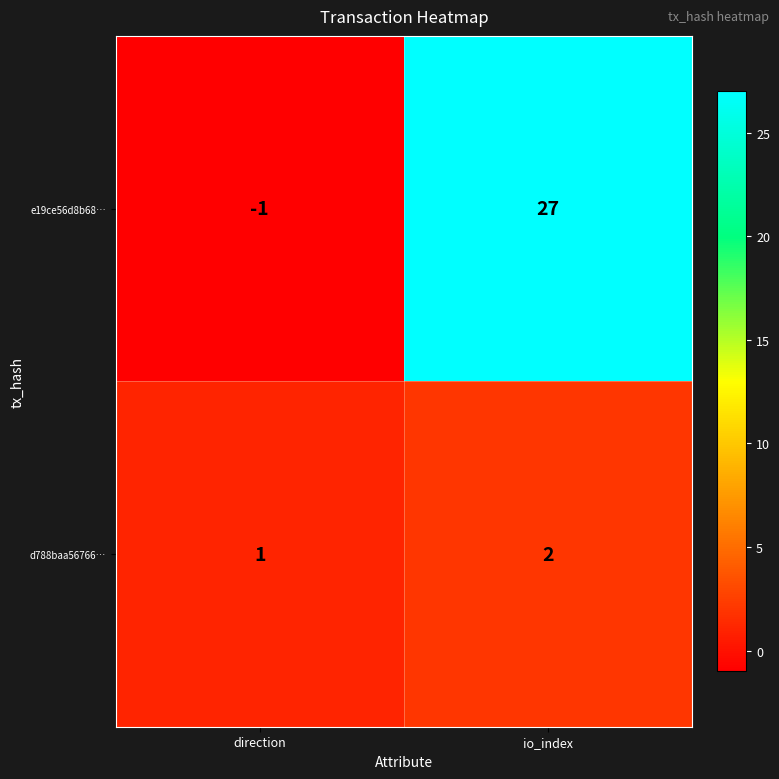

How many data points in e19ce56d8b68… are less than 27?

1